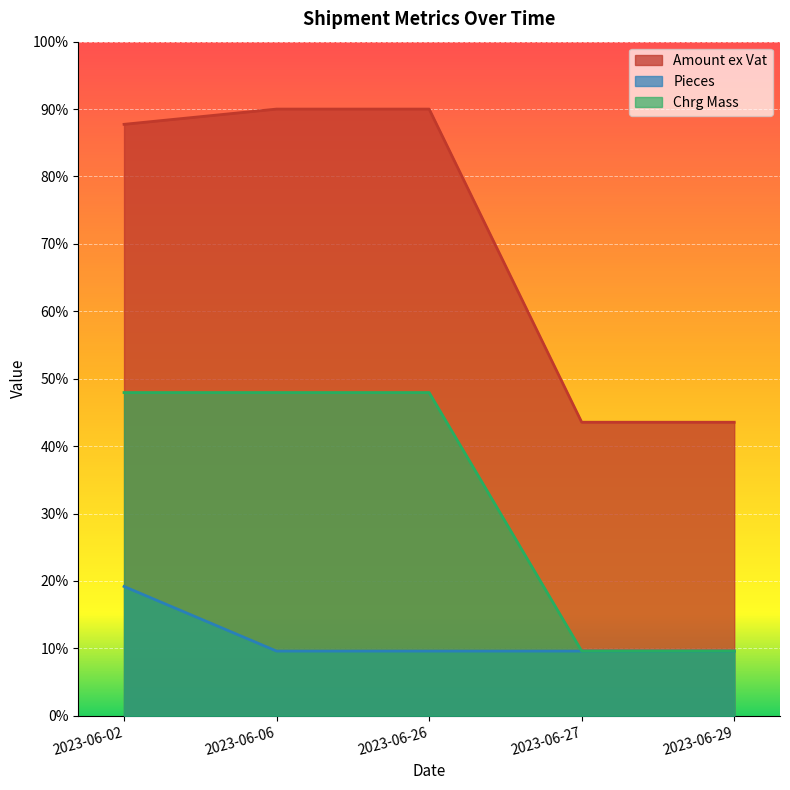

Which series has the largest range (max minus min)?

Amount ex Vat